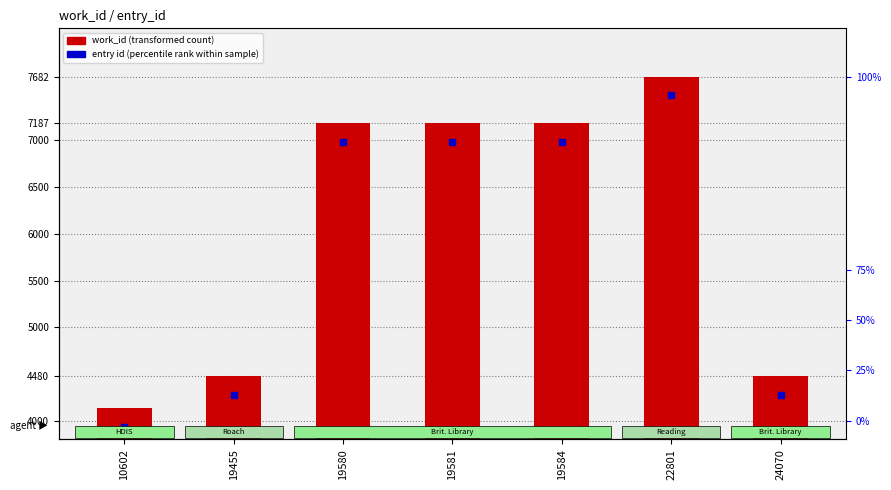

The entry id (percentile rank within sample) series shows 6987 at 19584. True or false?

True